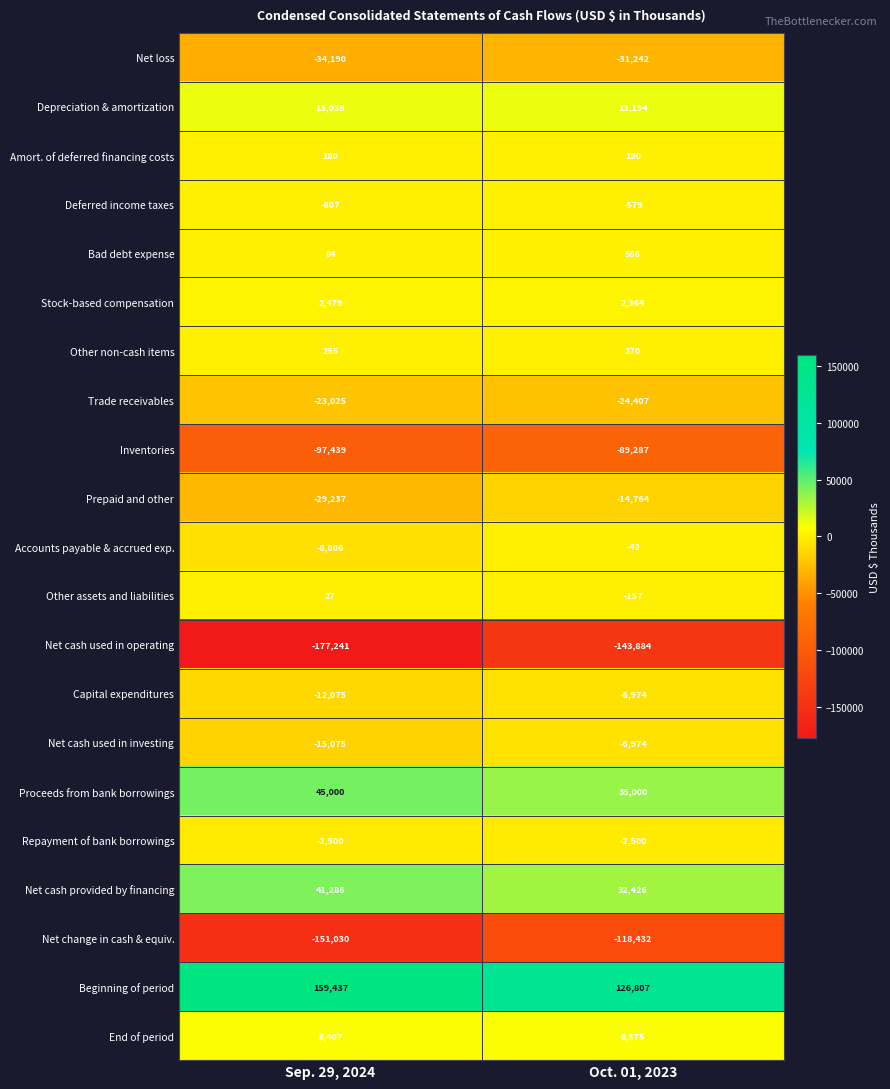

What is the minimum value shown in the chart?

-177241